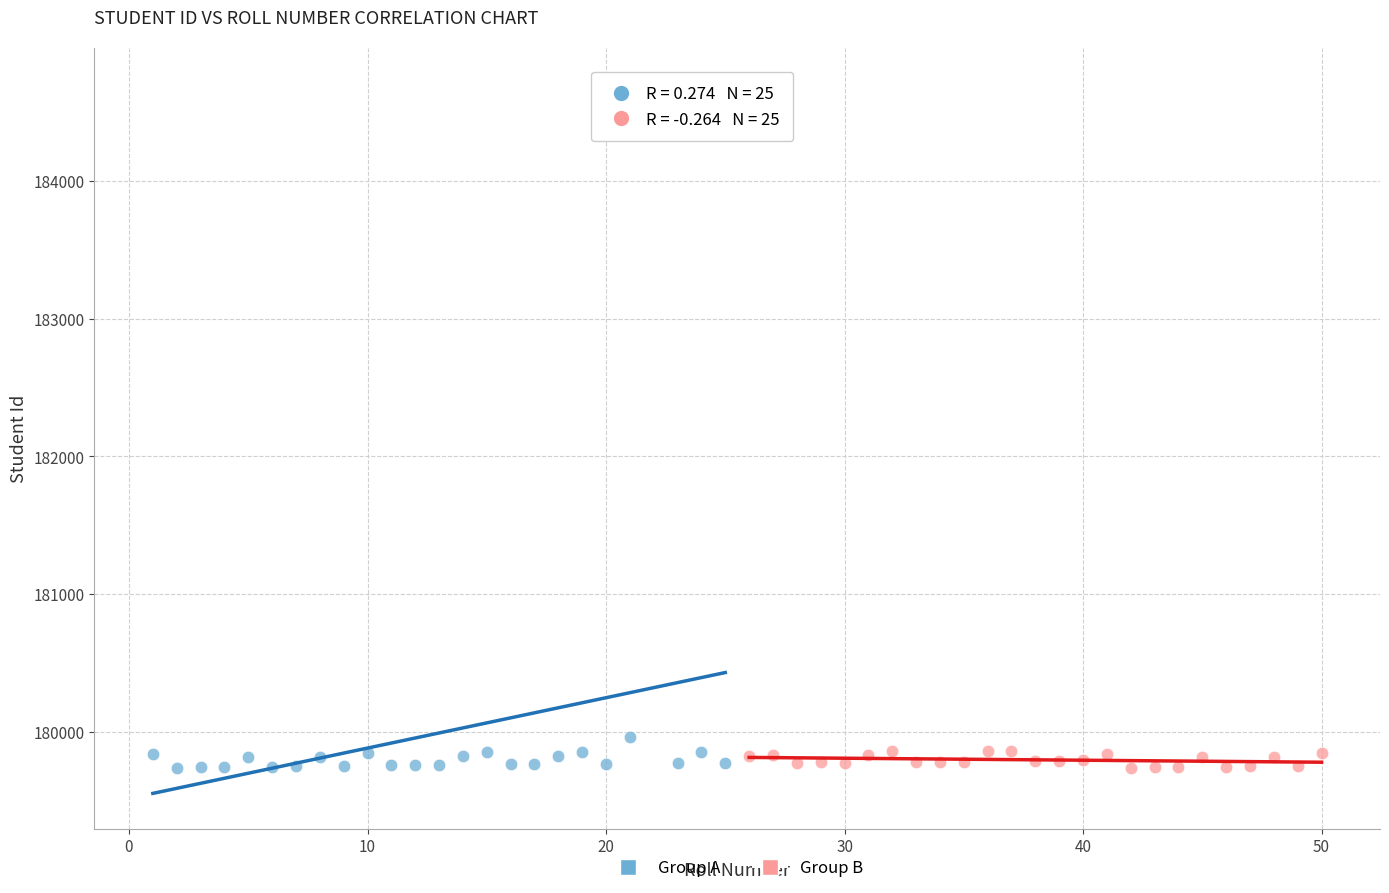

Which series reaches the maximum Y coordinate?

Group A